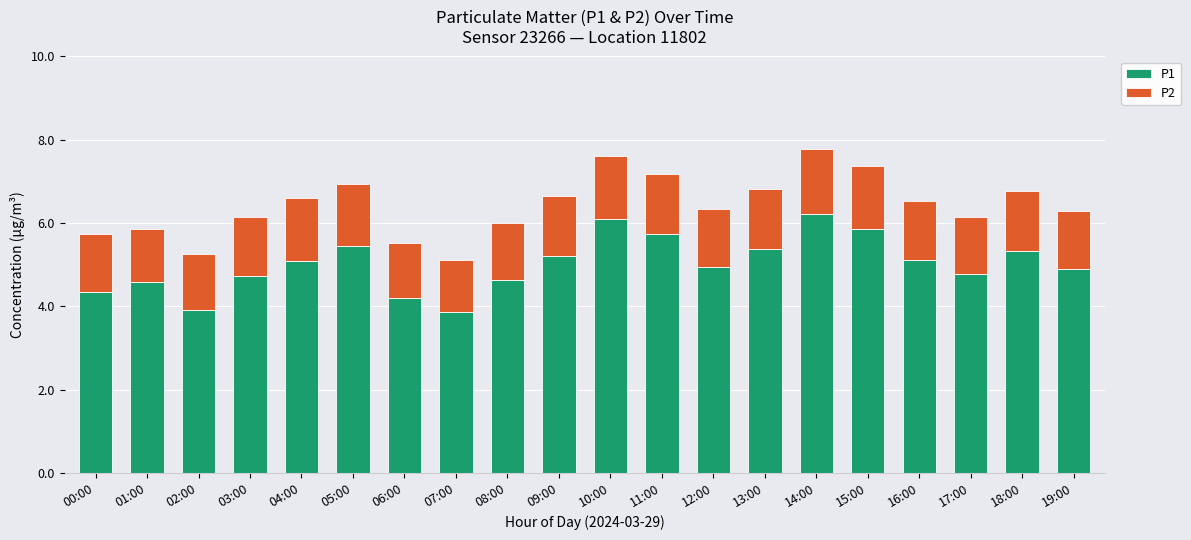

What is the sum of all P1 values?

100.4